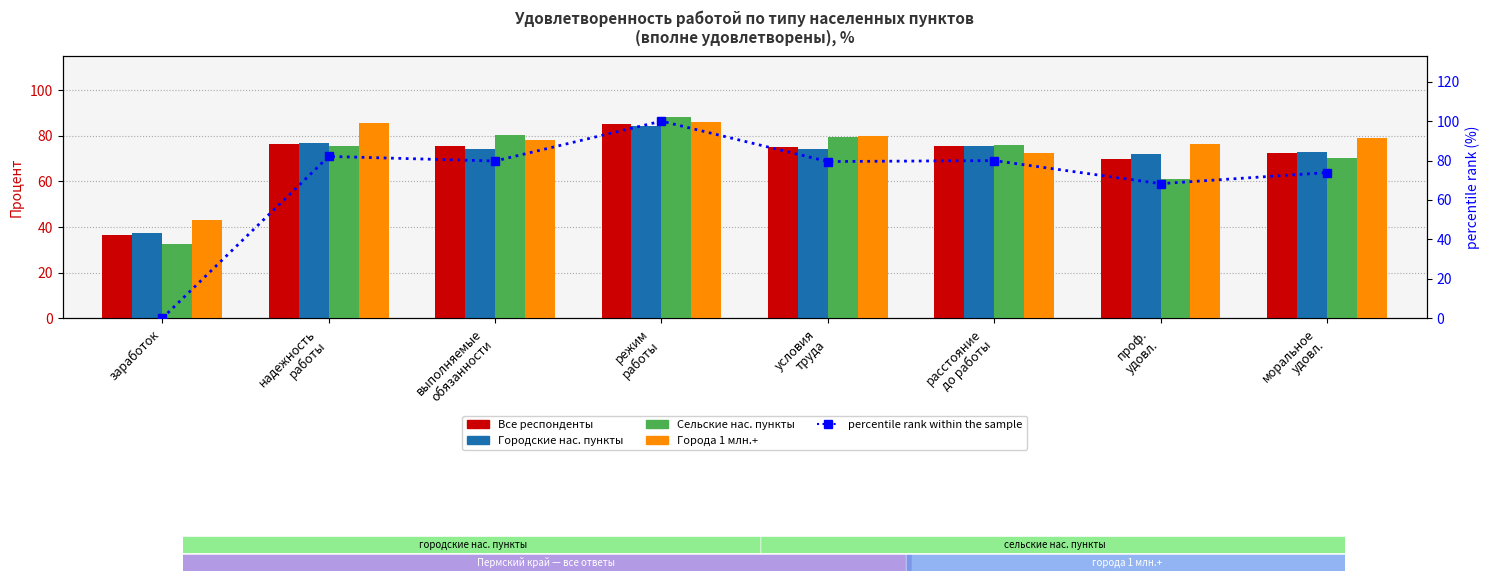

What is the average value of the Сельские нас. пункты series?

70.5